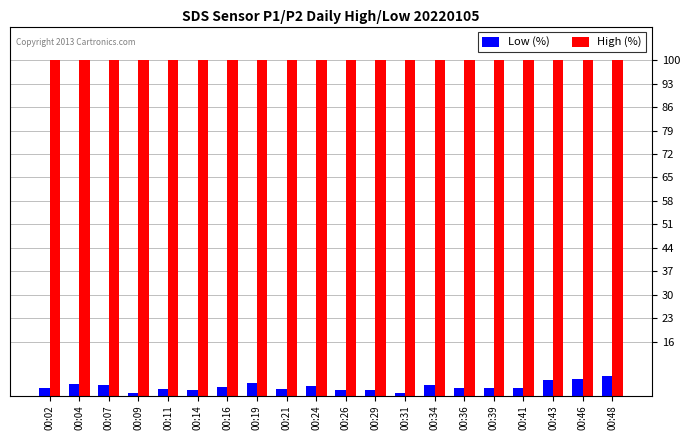

What are all the series names shown in the legend?

Low (%), High (%)